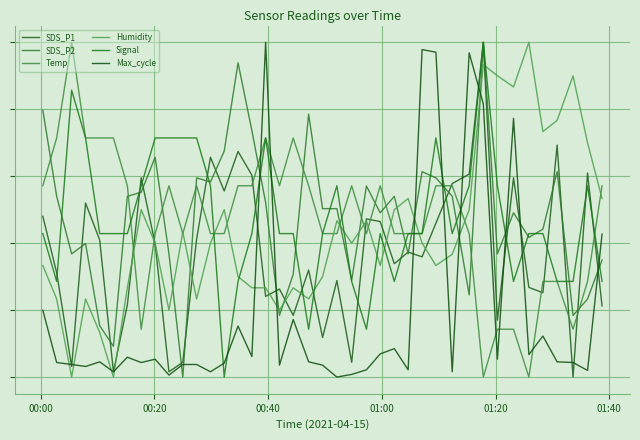

Is this an area chart (filled region under the line)?

No